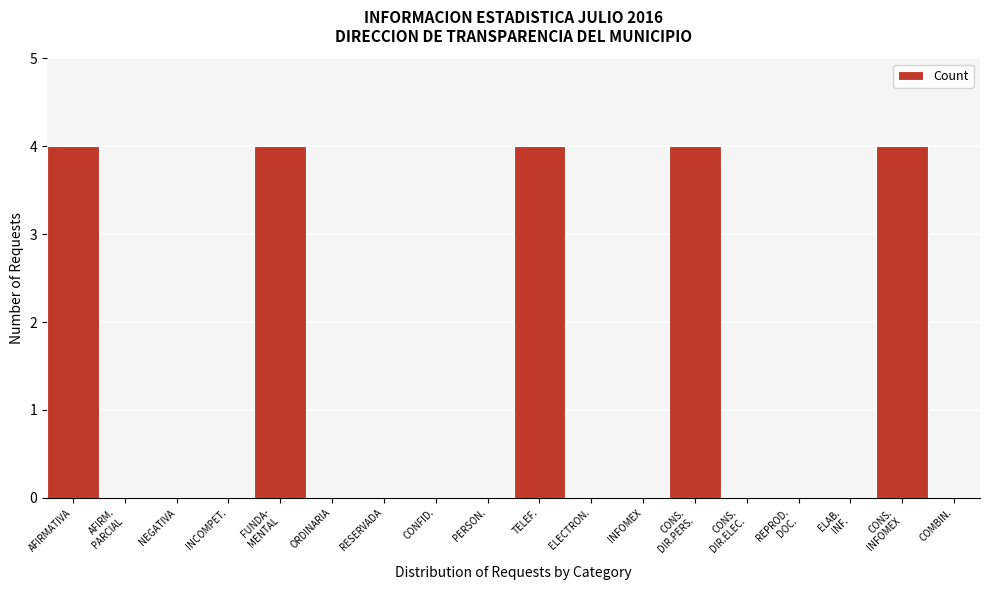

True or false: the data shows 2 at INFOMEX.

False